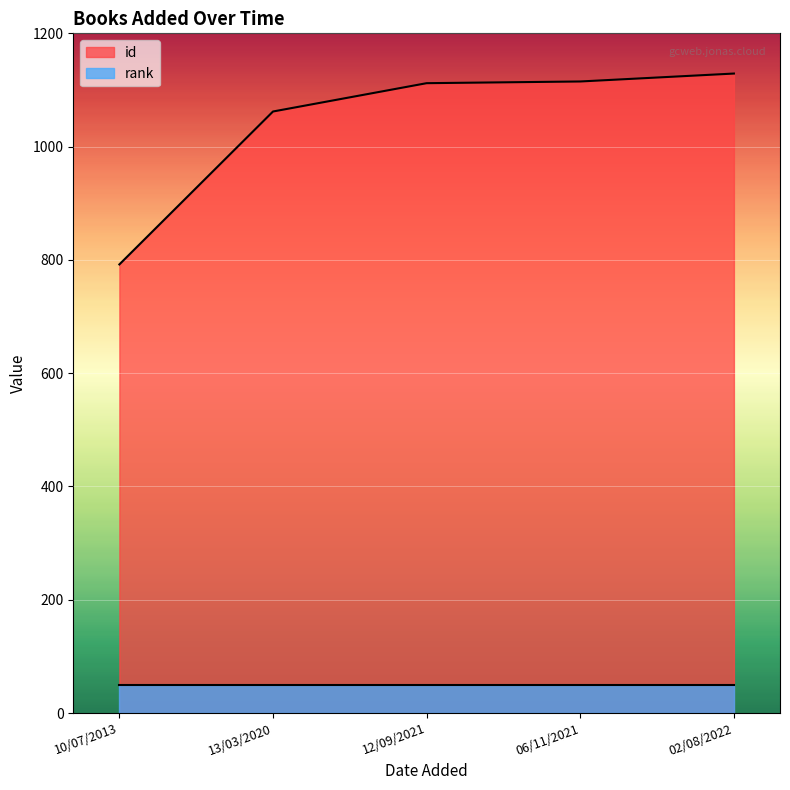

How many lines are shown in the chart?

2